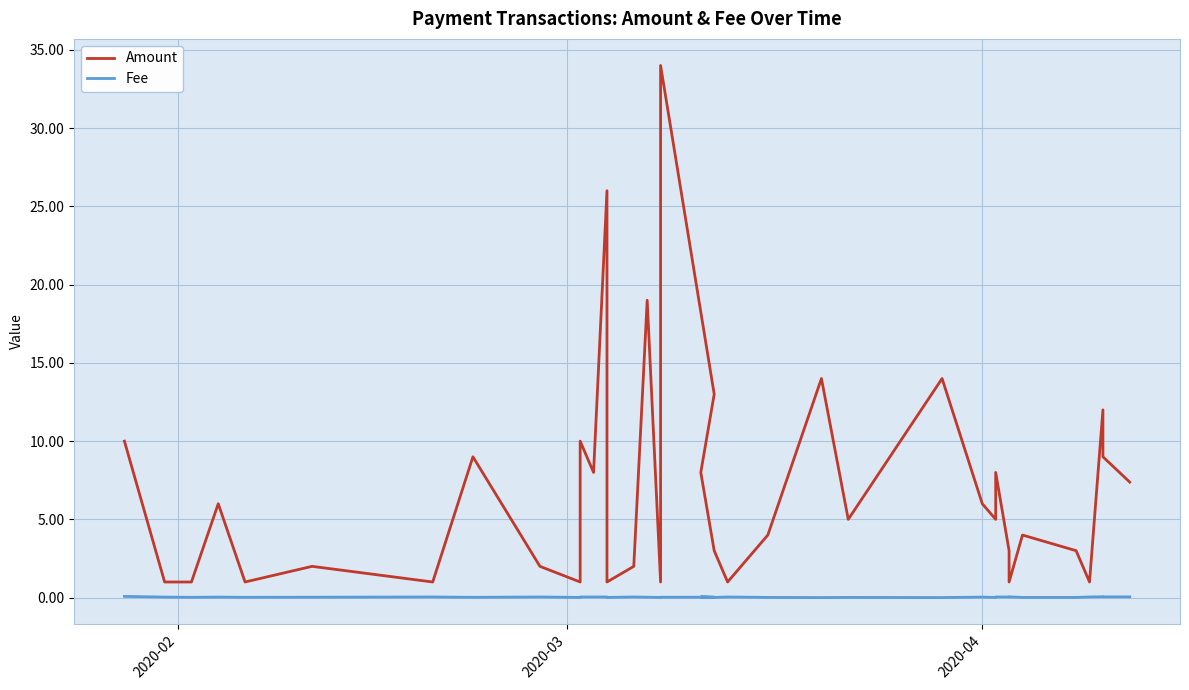

Reading left to right, extract all data points from this chart.

Amount: 10.0	1.0	1.0	6.0	1.0	2.0	1.0	9.0	2.0	1.0	10.0	8.0	26.0	1.0	2.0	19.0	1.0	34.0	13.0	8.0	3.0	1.0	4.0	14.0	5.0	14.0	6.0	5.0	8.0	3.0	1.0	4.0	3.0	1.0	12.0	9.0	7.4
Fee: 0.1	0.0	0.0	0.0	0.0	0.0	0.0	0.0	0.0	0.0	0.0	0.0	0.0	0.0	0.0	0.0	0.0	0.0	0.0	0.0	0.0	0.0	0.0	0.0	0.0	0.0	0.0	0.0	0.0	0.0	0.1	0.0	0.0	0.0	0.1	0.1	0.1